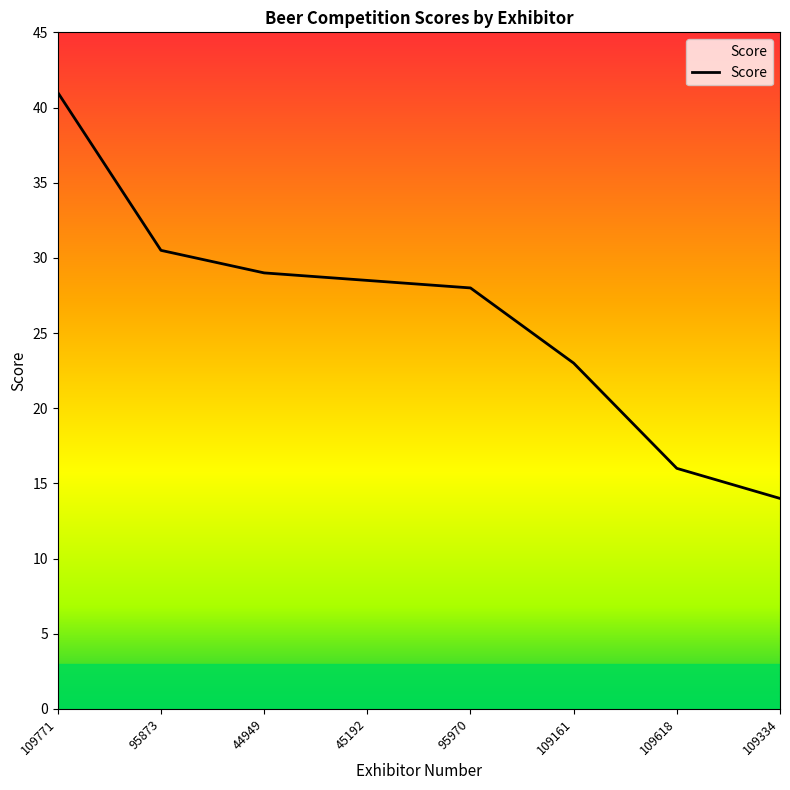

Count the number of categories in the chart.

8